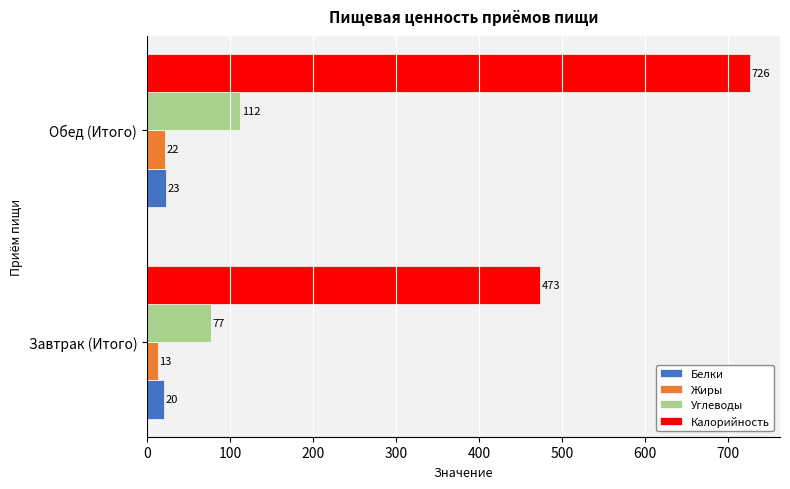

How many values in the Белки series are below 23?

1